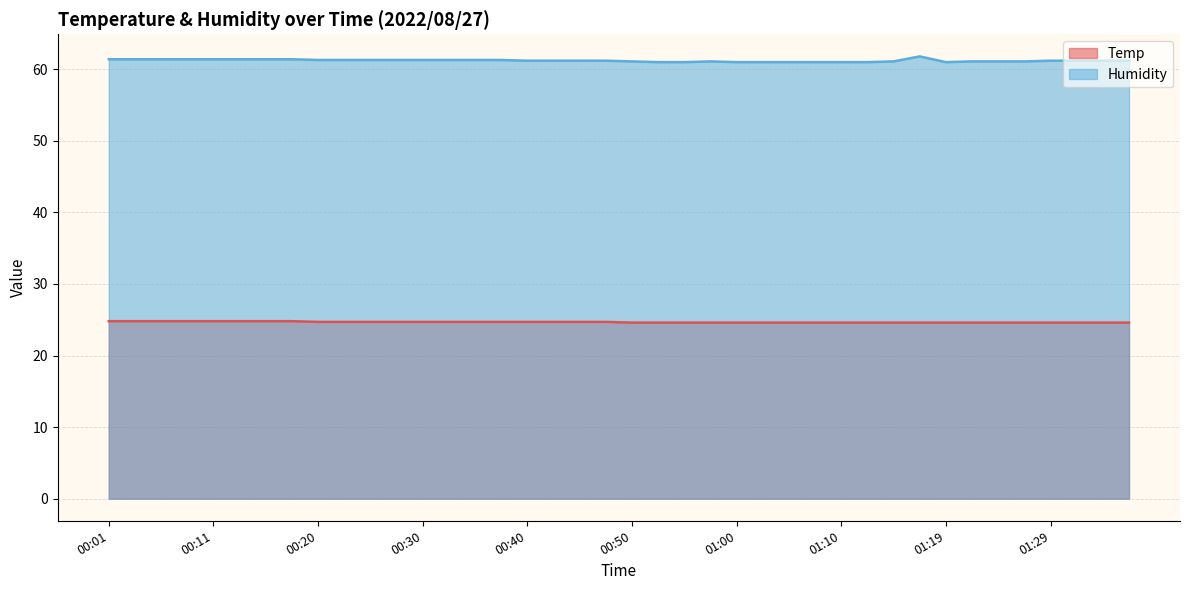

True or false: Temp and Humidity intersect in this chart.

False